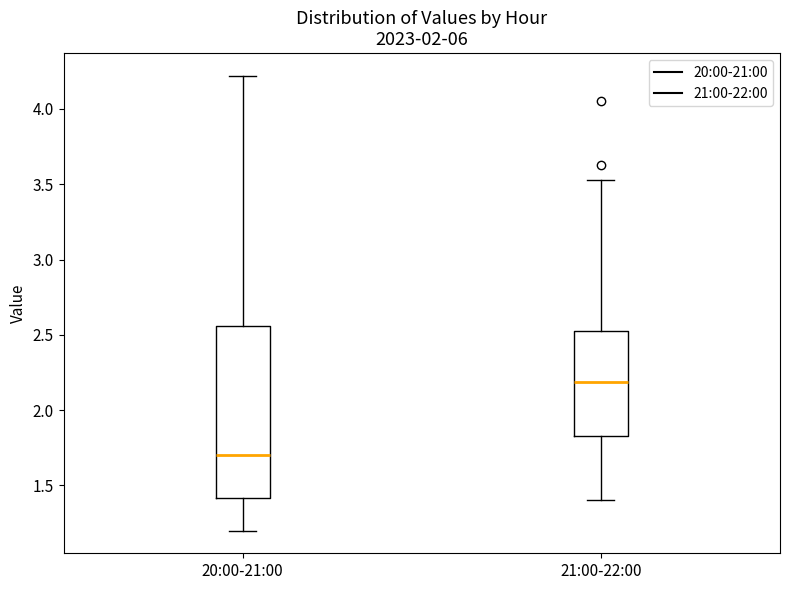

Which box is the tallest, from its lower edge to its upper edge?

20:00-21:00